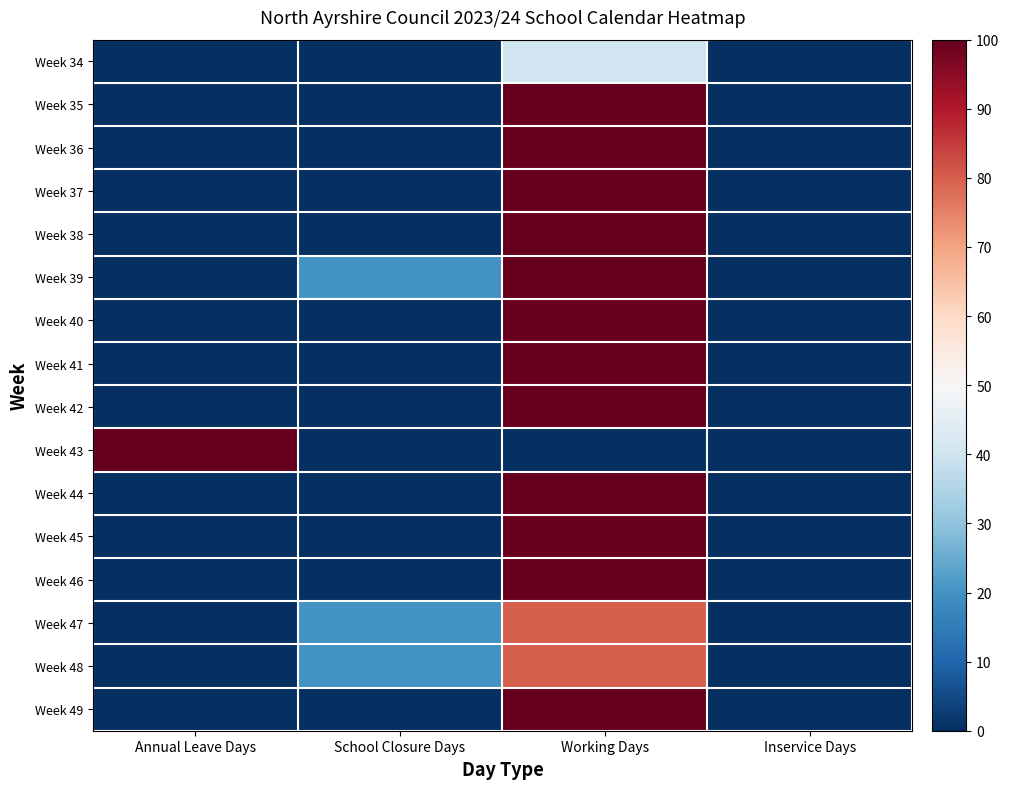

At how many categories does at least one series exceed 77?

2